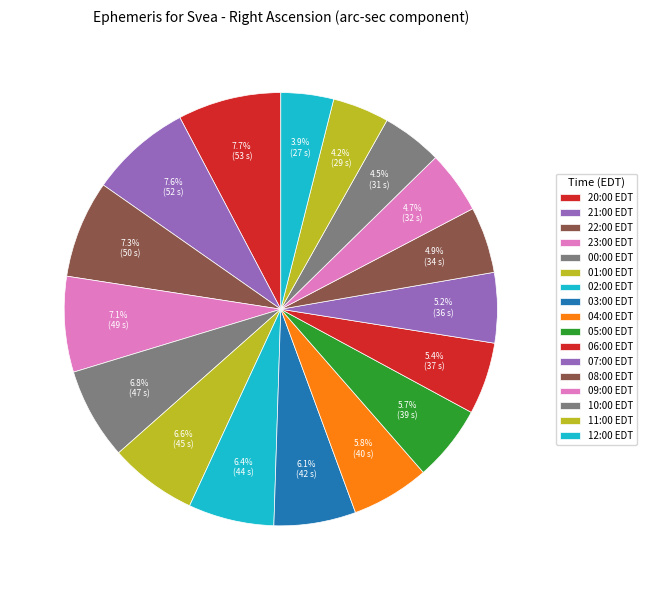

True or false: 08:00 EDT accounts for 18% of the total.

False